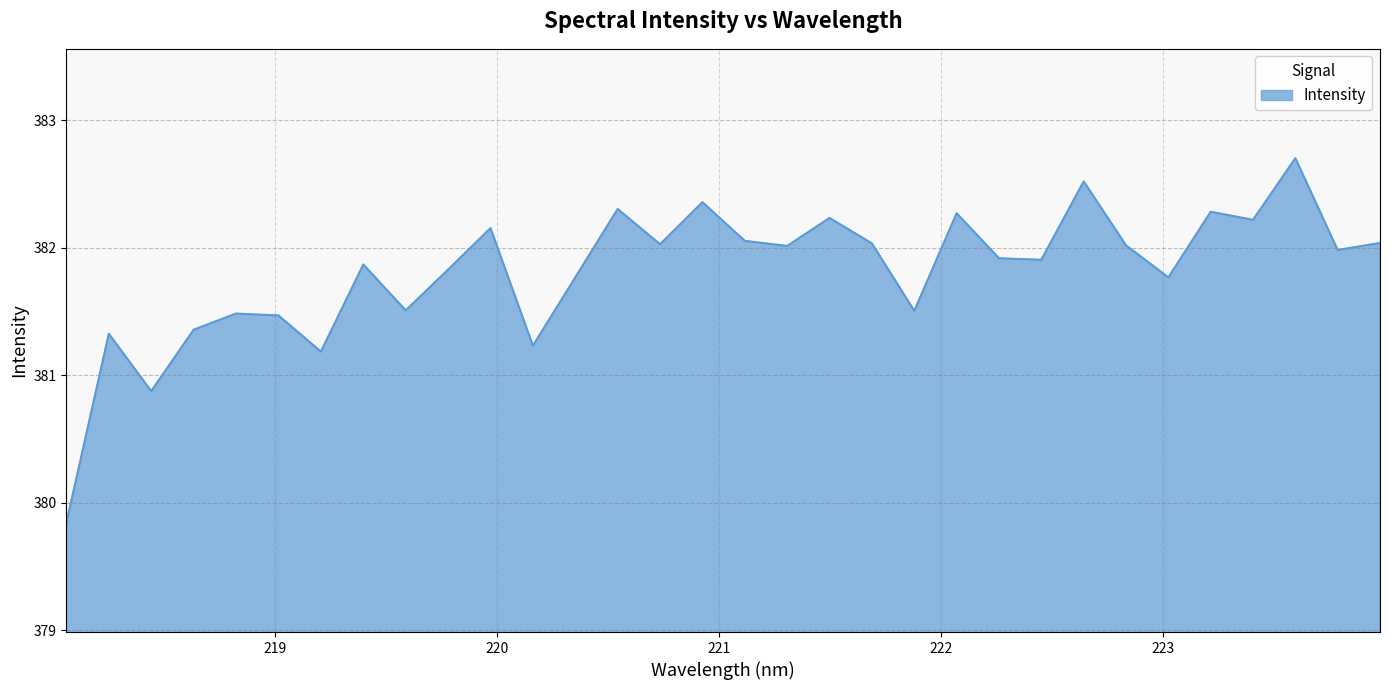

What is the smallest value displayed?

379.8